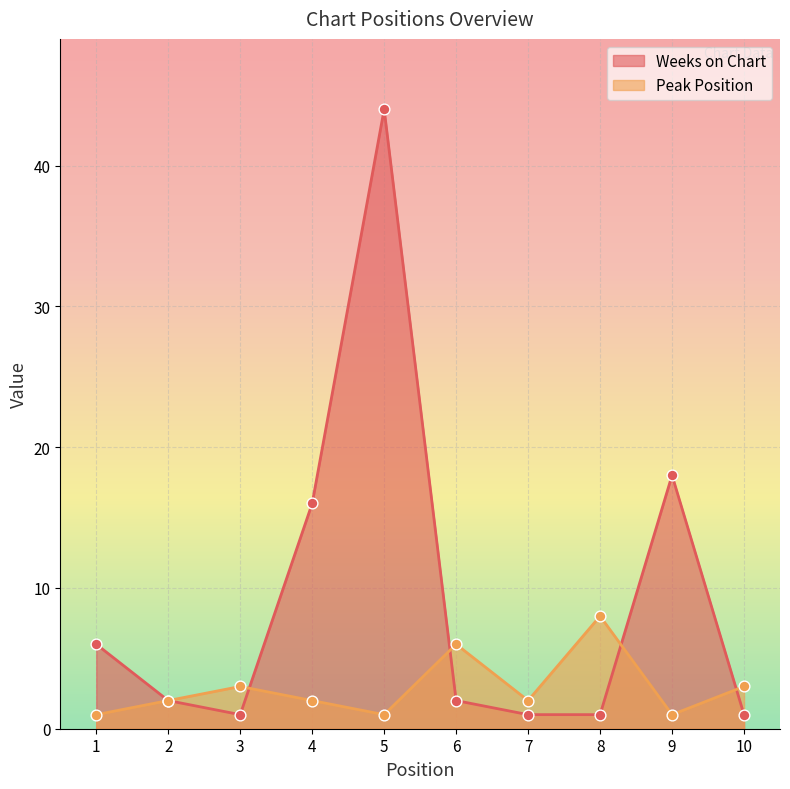

What is the total value across all series at 8?

9